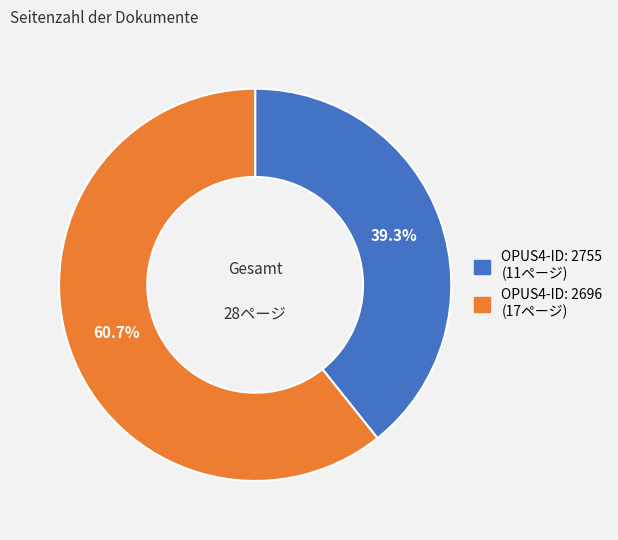

Is there any slice that represents more than half of the pie?

Yes